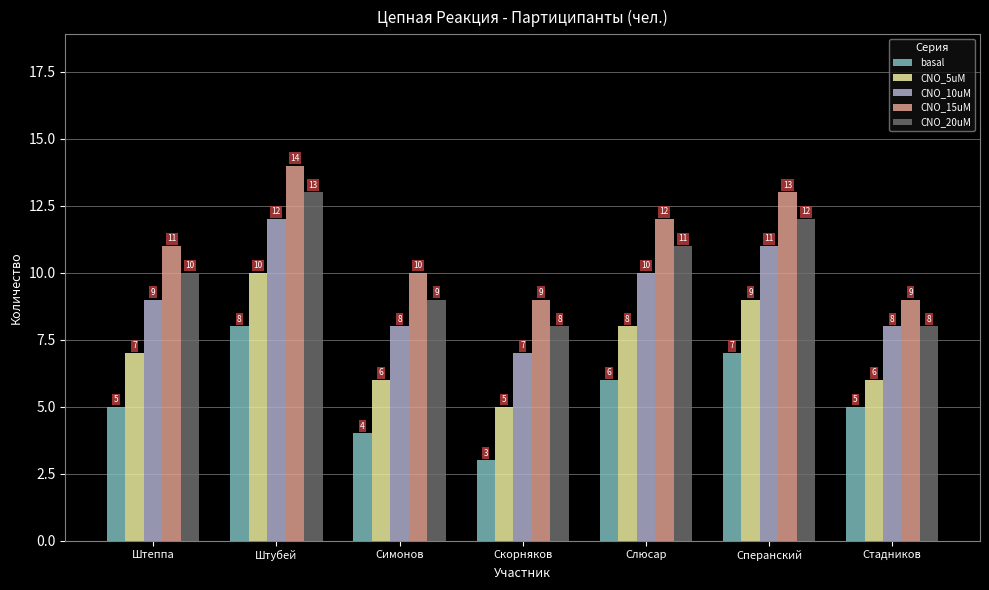

What is the spread (max minus min) of values at Штубей?

6